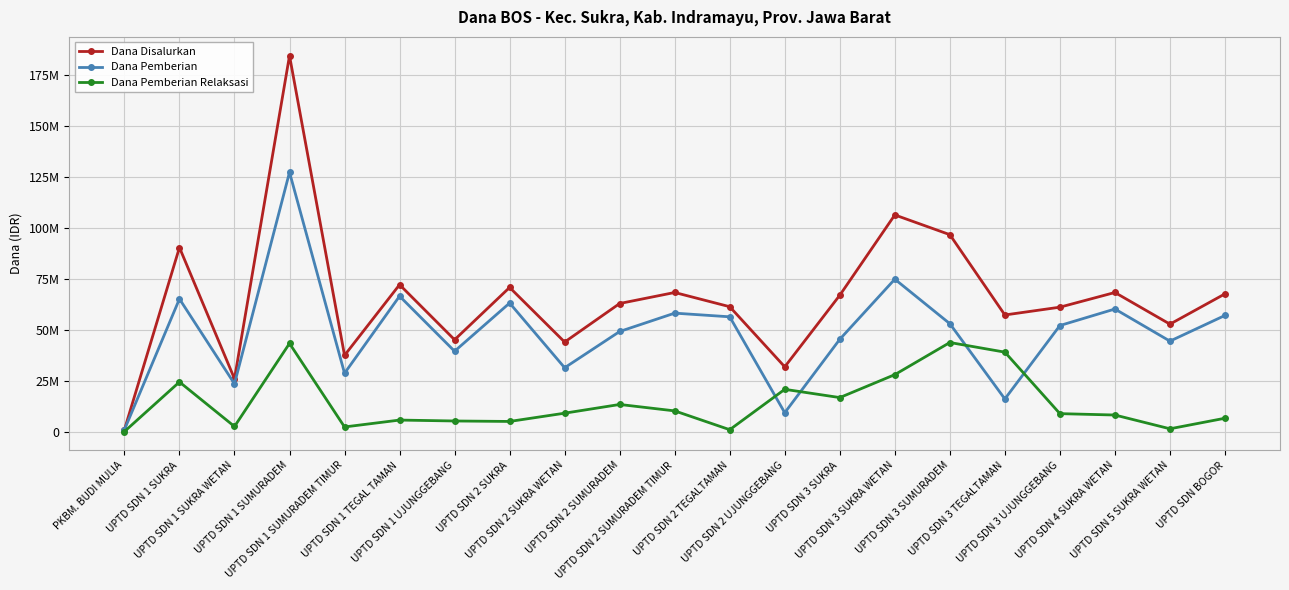

At which category is the sum across all series the highest?

UPTD SDN 1 SUMURADEM